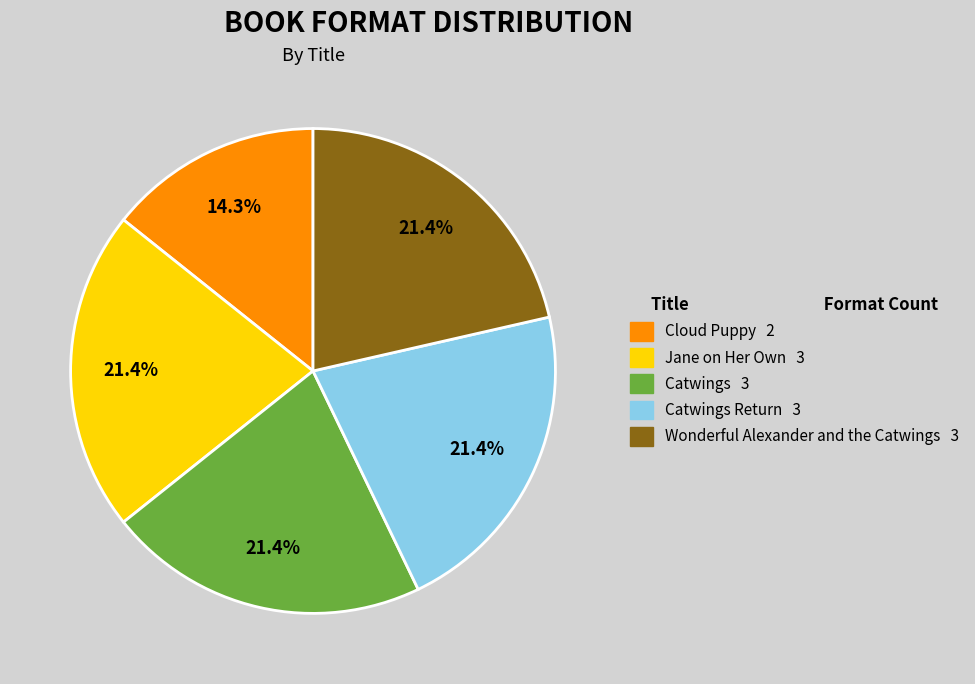

Is there a majority slice in this chart?

No